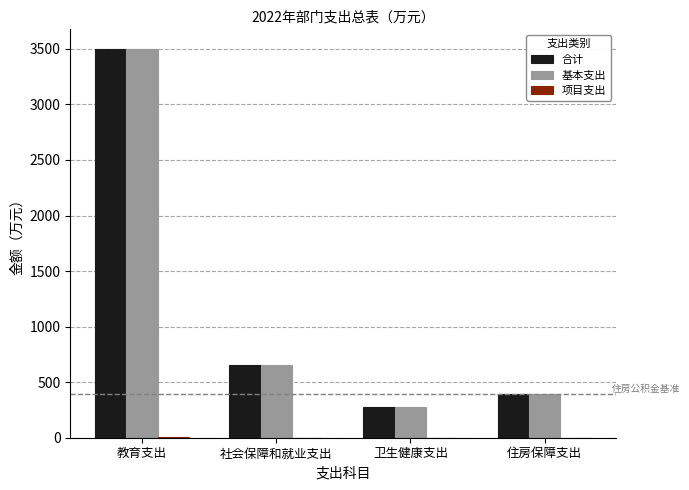

What is the maximum value shown in the chart?

3500.6